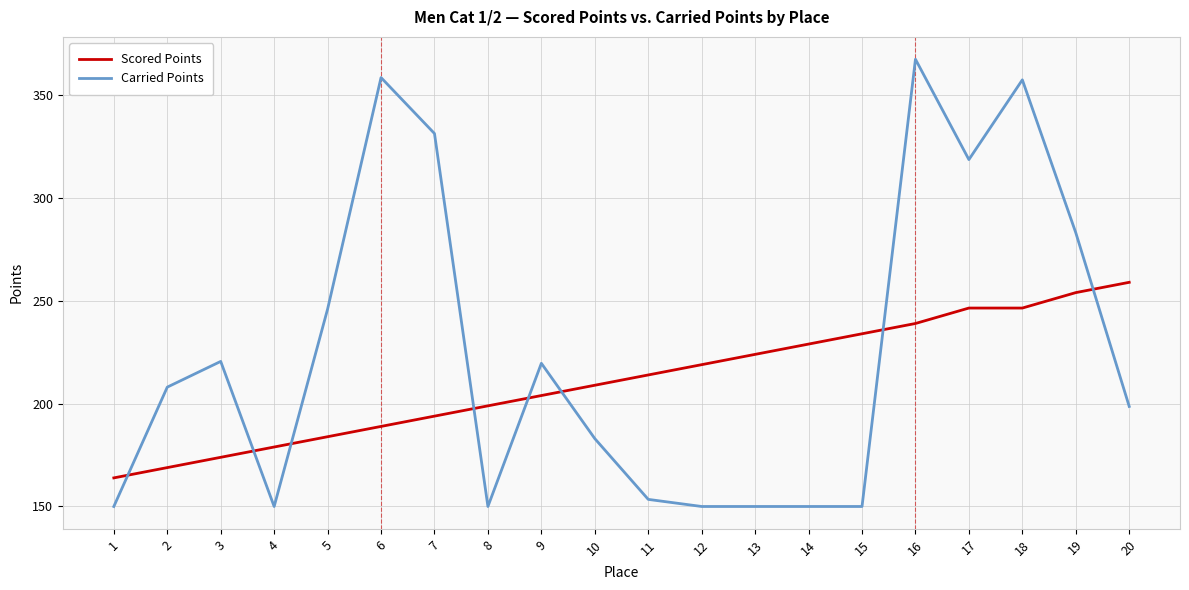

At 2, list the series in order from largest to smallest.

Carried Points, Scored Points